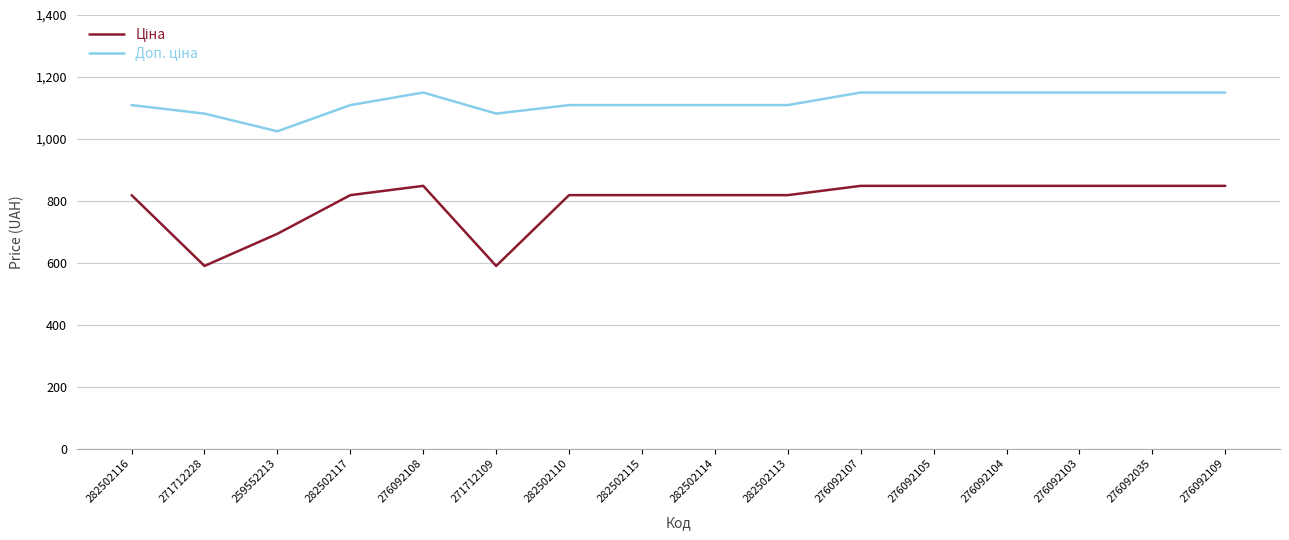

What is the spread (max minus min) of values at 282502116?

290.7